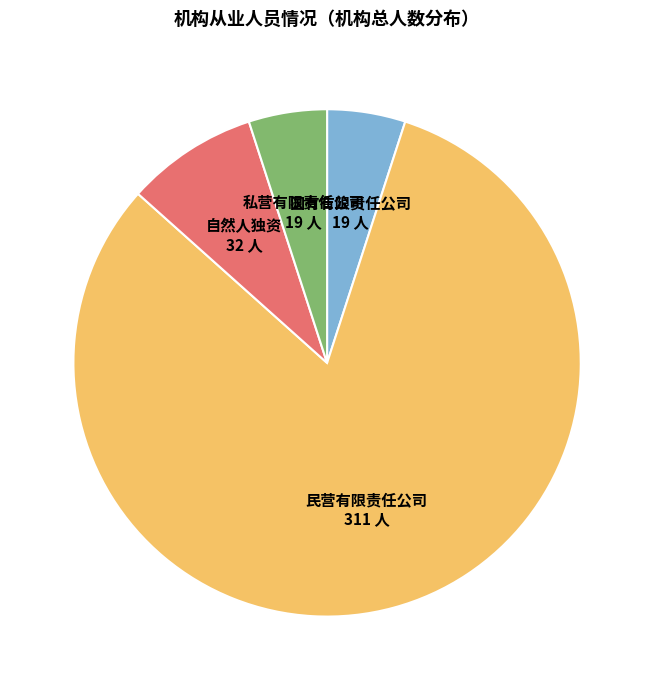

Which slice represents more than half of the pie?

民营有限责任公司